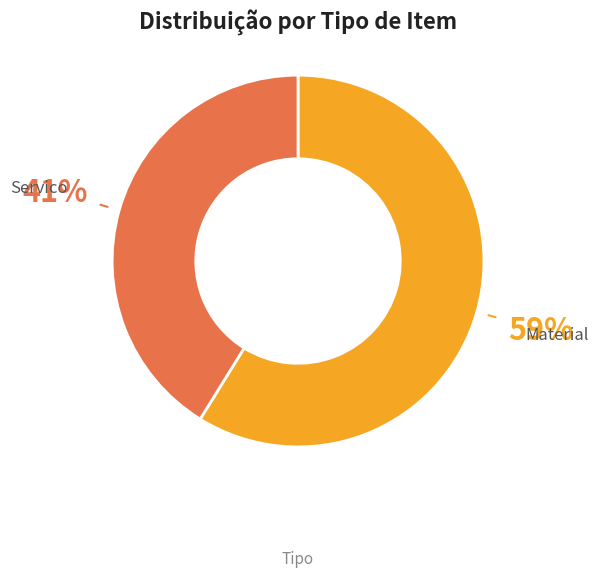

Rank the categories by value from lowest to highest.

Servico, Material